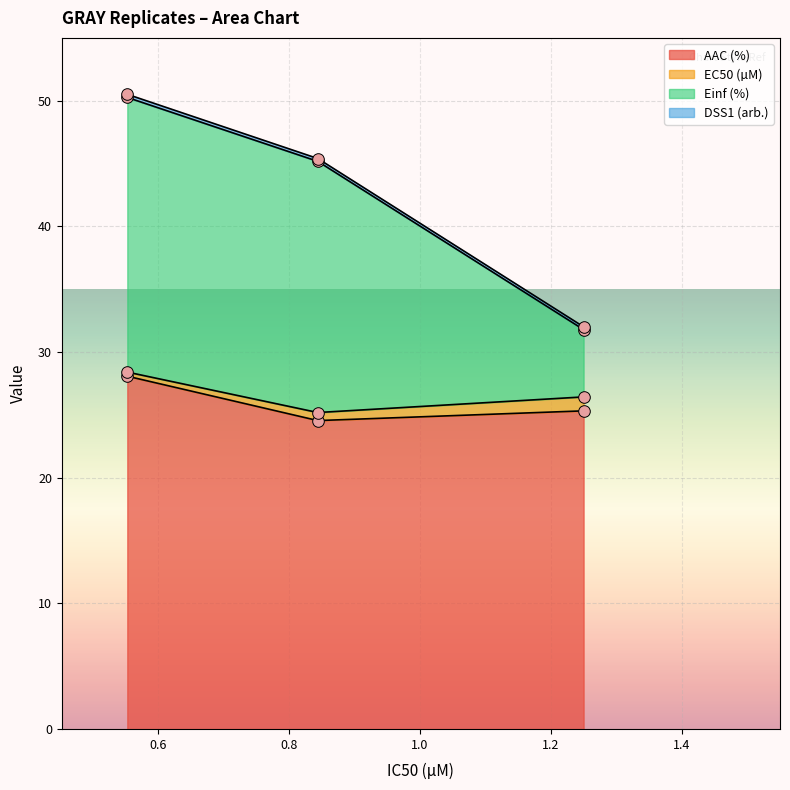

At which category is the sum across all series the highest?

0.553